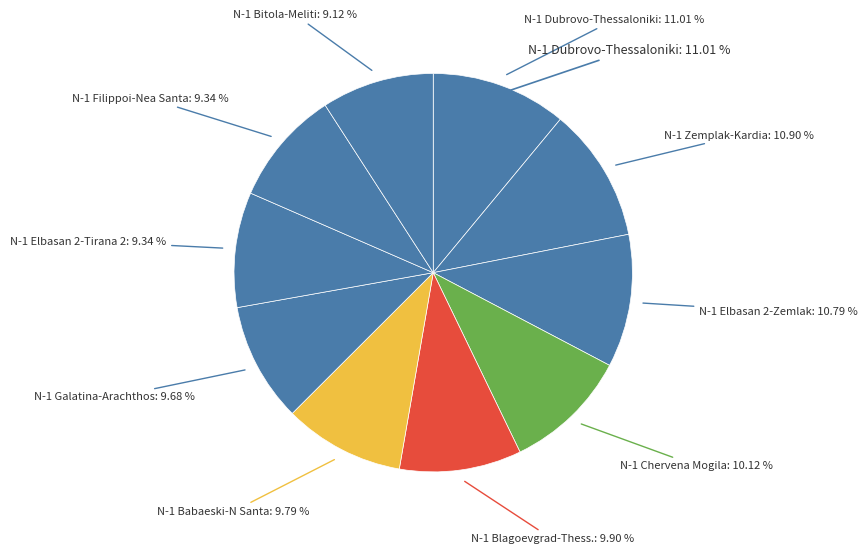

Rank the categories by value from highest to lowest.

N-1 400 kV Dubrovo-Thessaloniki, N-1 400 kV Zemplak-Kardia, N-1 400 kV Elbasan 2-Zemlak, N-1 400kV Chervena Mogila - Blagoevgrad, N-1 400 kV Blagoevgrad-Thessaloniki, N-1 400 kV Babaeski-N Santa, N-1 400 kV Galatina-Arachthos, N-1 400 kV Elbasan 2-Tirana 2, N-1 400 kV Filippoi-Nea Santa ck.1, N-1 400 kV Bitola-Meliti